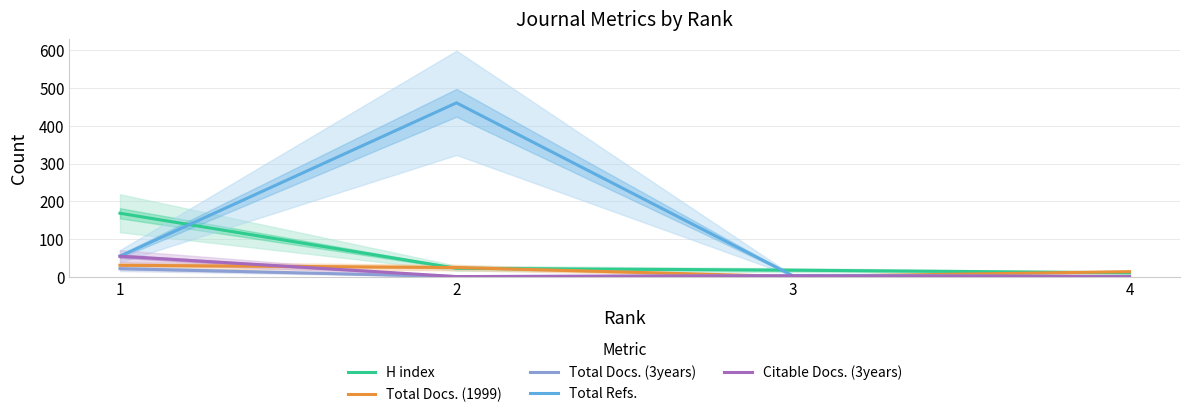

What is the sum of all Total Refs. values?

517